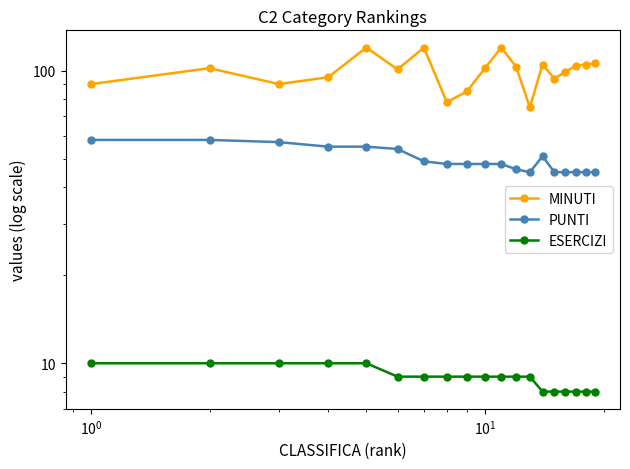

How many distinct data groups are displayed?

3